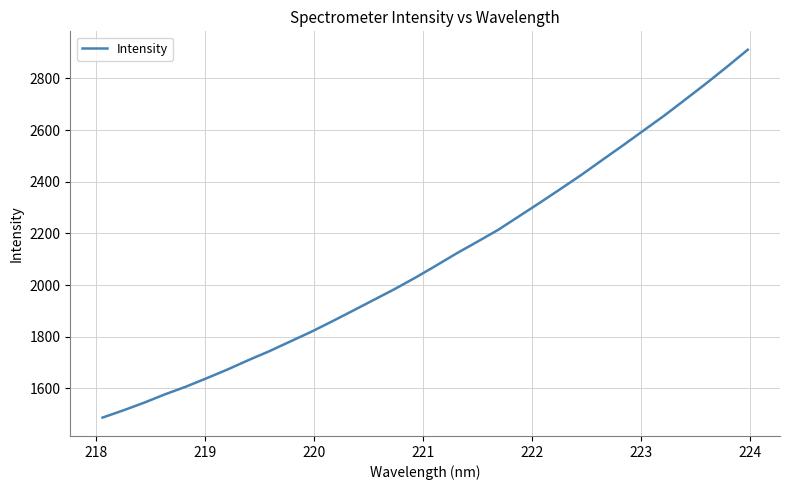

What is the difference between the maximum and minimum values?

1424.7